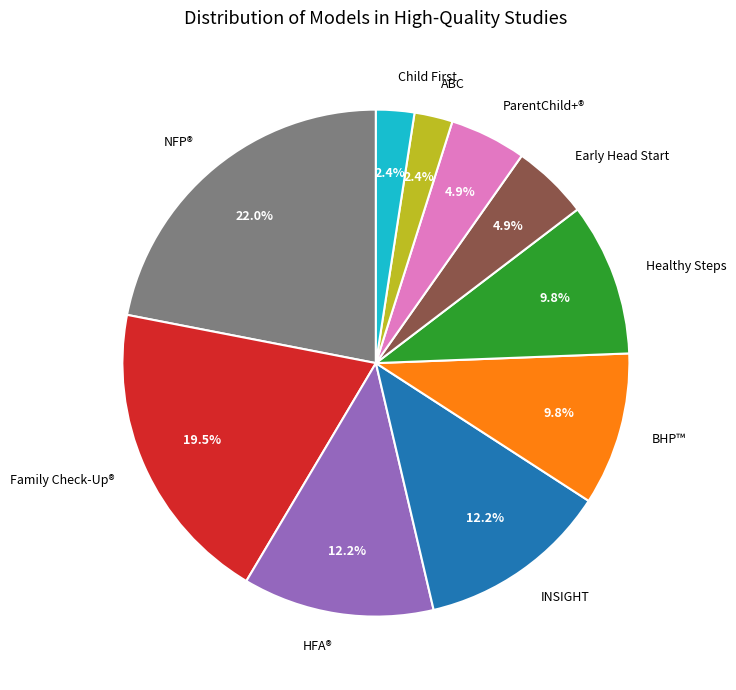

How much of the chart is everything except Early Head Start?

95.1%